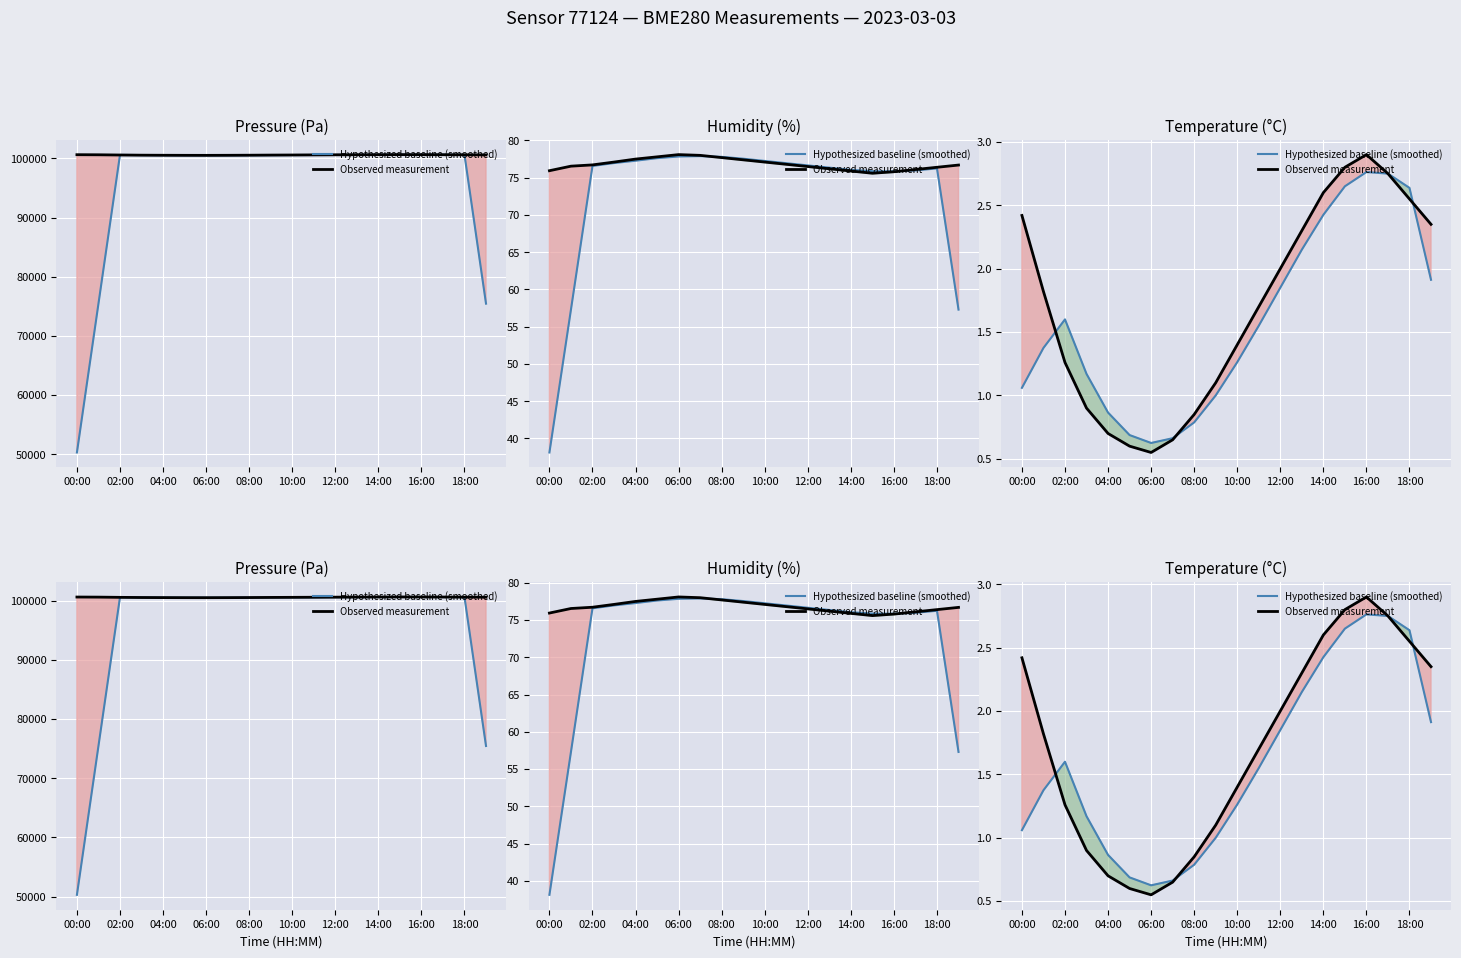

The Hypothesized baseline (smoothed) series shows 1.3 at 08:00. True or false?

False